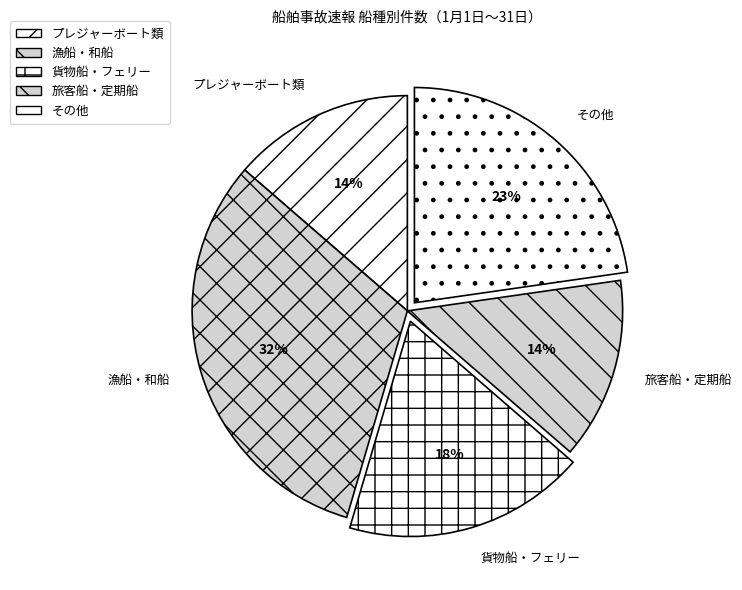

What is the largest slice in the pie chart?

漁船・和船